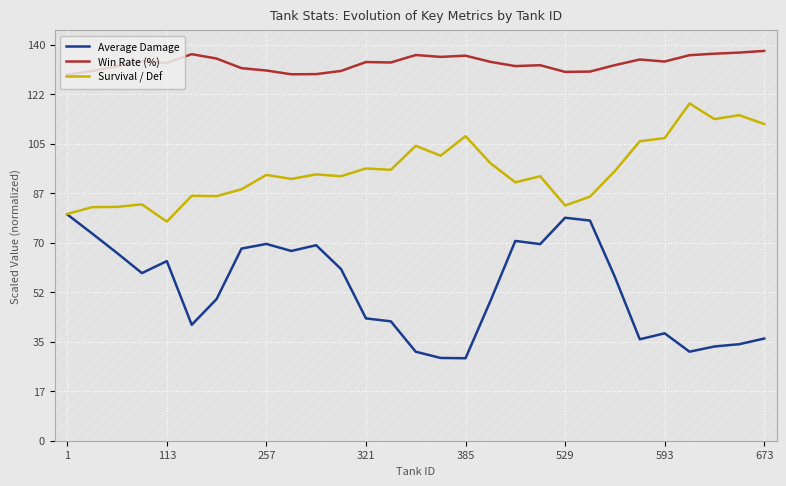

True or false: Average Damage and Win Rate (%) intersect in this chart.

False